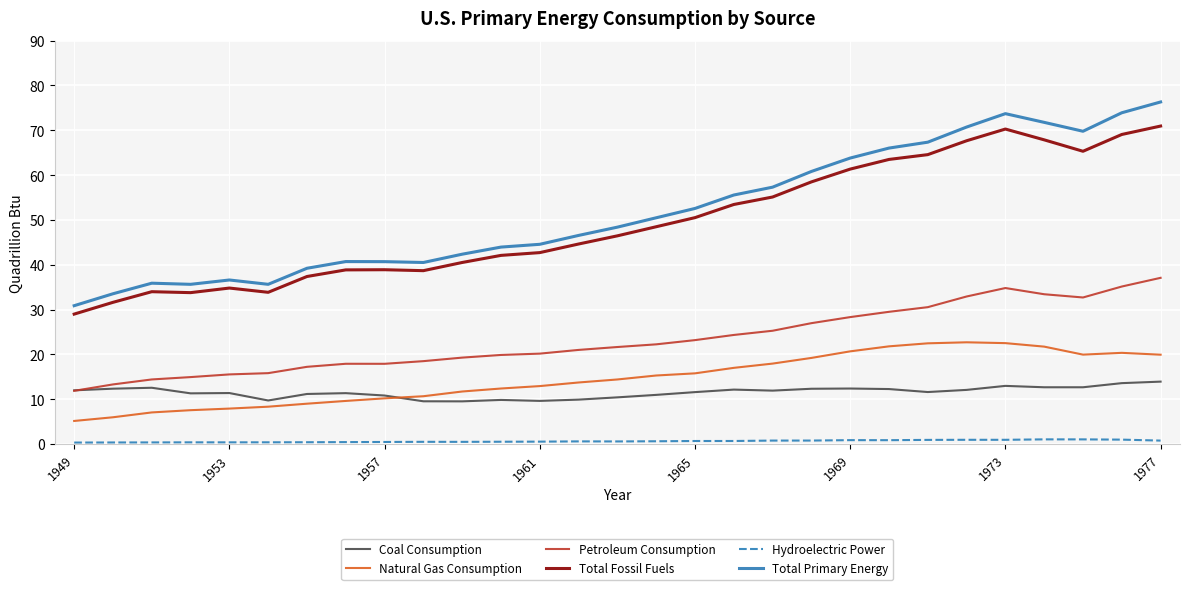

True or false: Hydroelectric Power and Petroleum Consumption intersect in this chart.

False